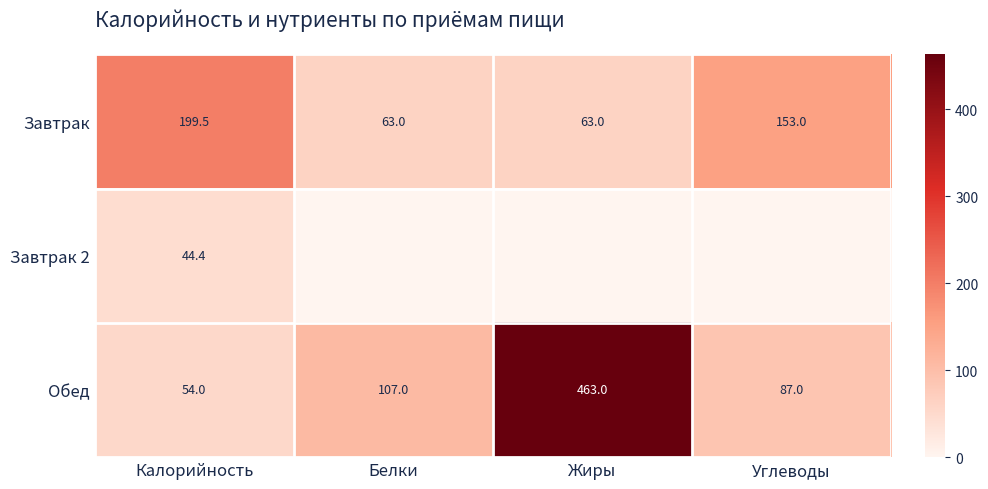

Is it true that Обед equals 87.0 at Углеводы?

True